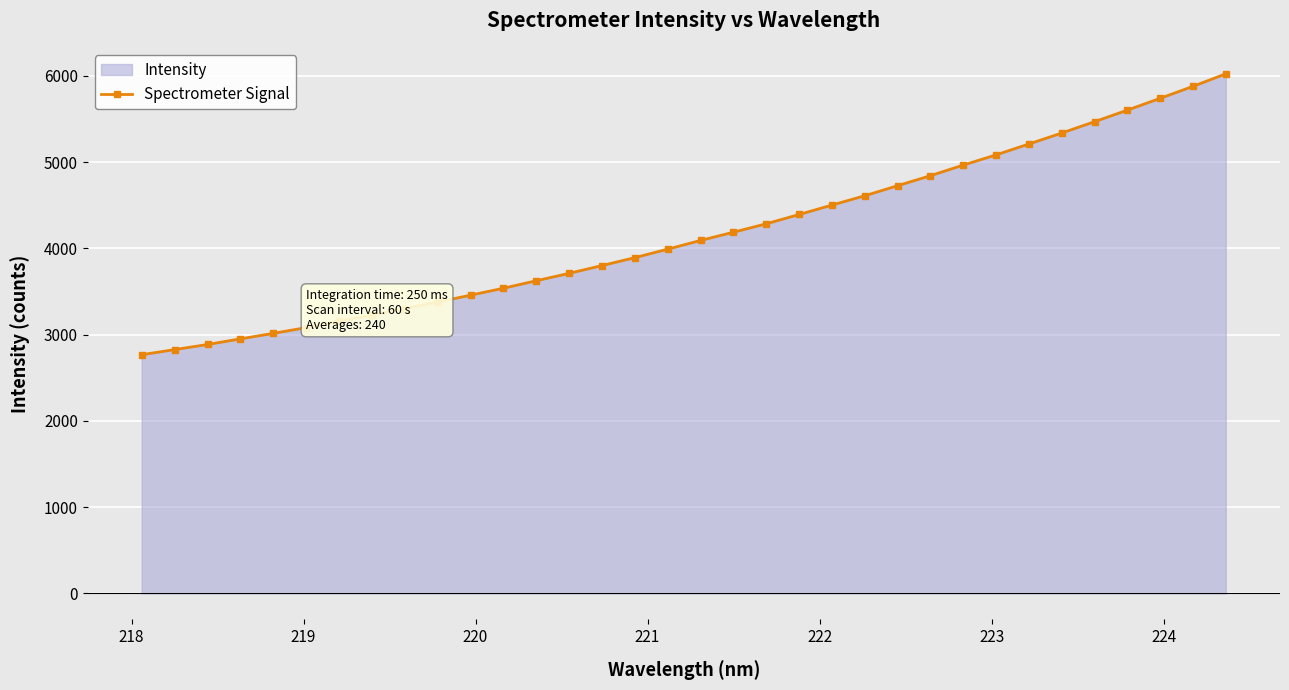

What is the sum of all values?

141521.2